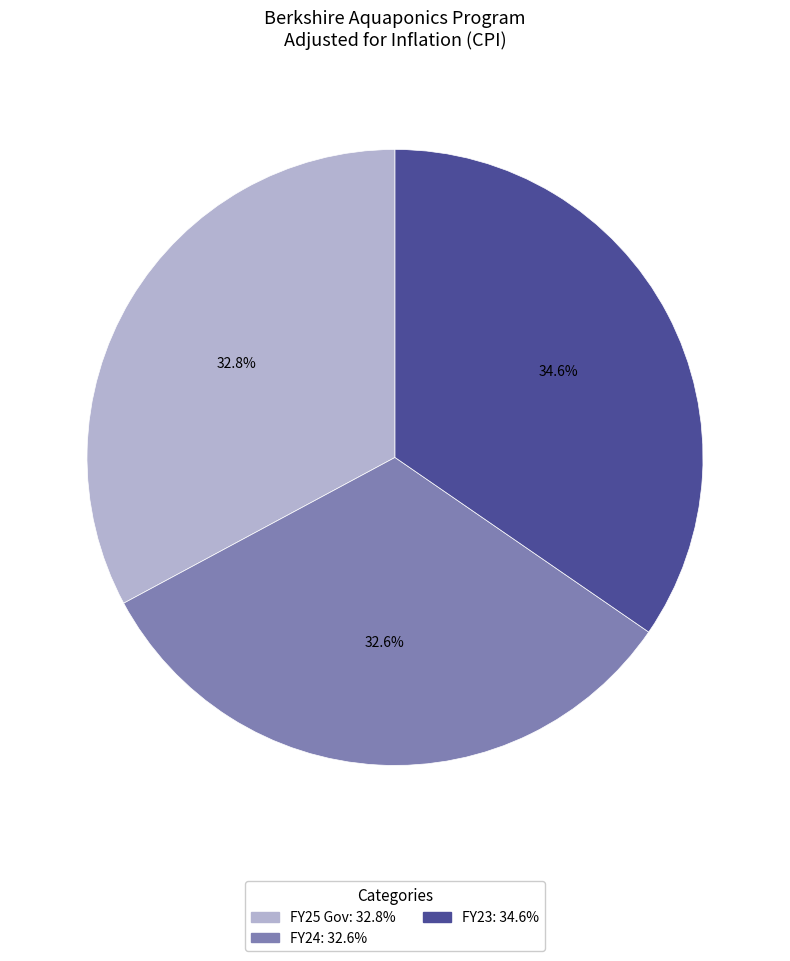

Does FY25 Gov represent more than half of the total?

No